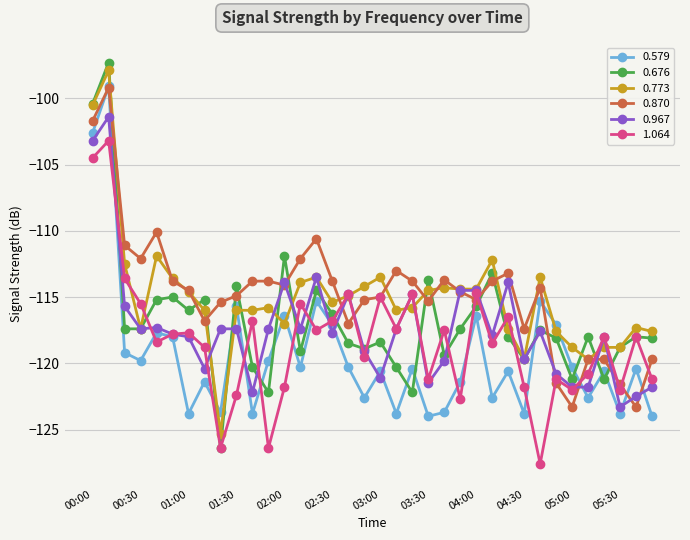

In 1.064, how many points are lower than both neighbors (excluding endpoints)?

12